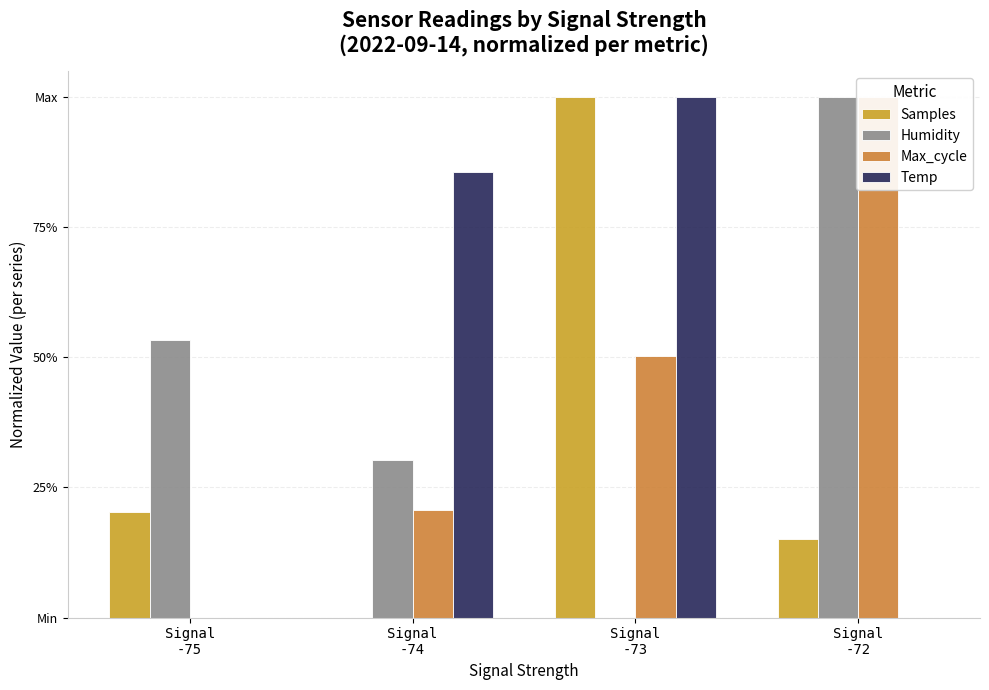

What is the difference between the highest and lowest values at Signal
-73?

1.0